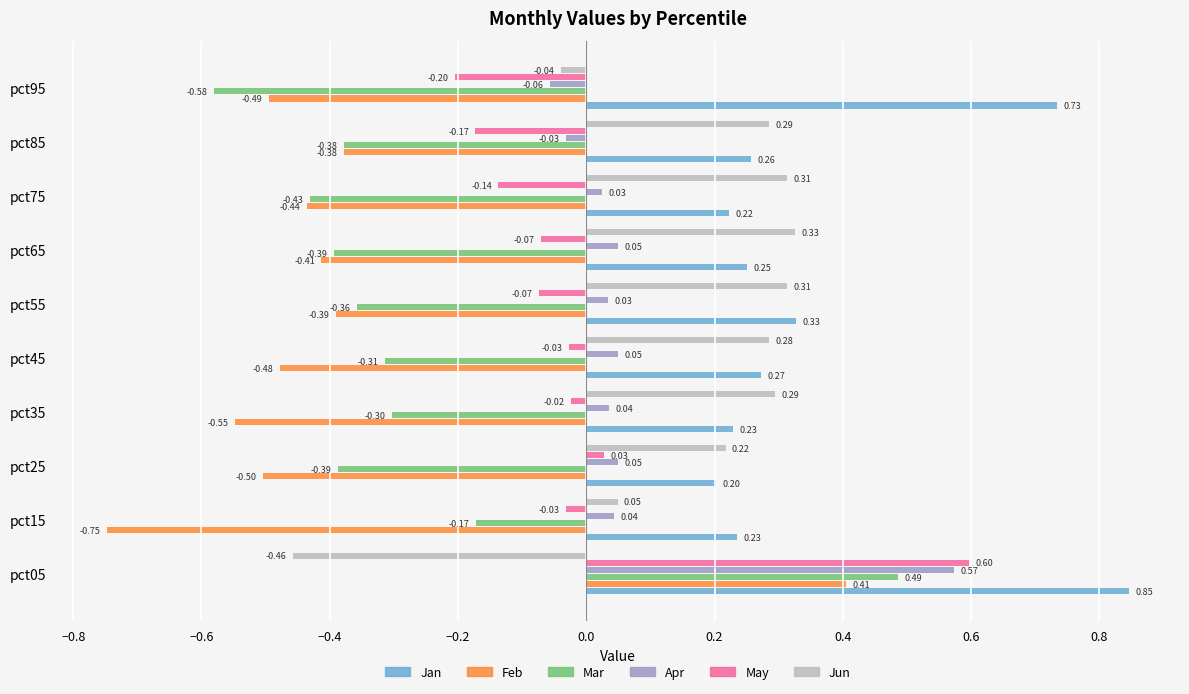

What is the spread (max minus min) of values at pct15?

1.0